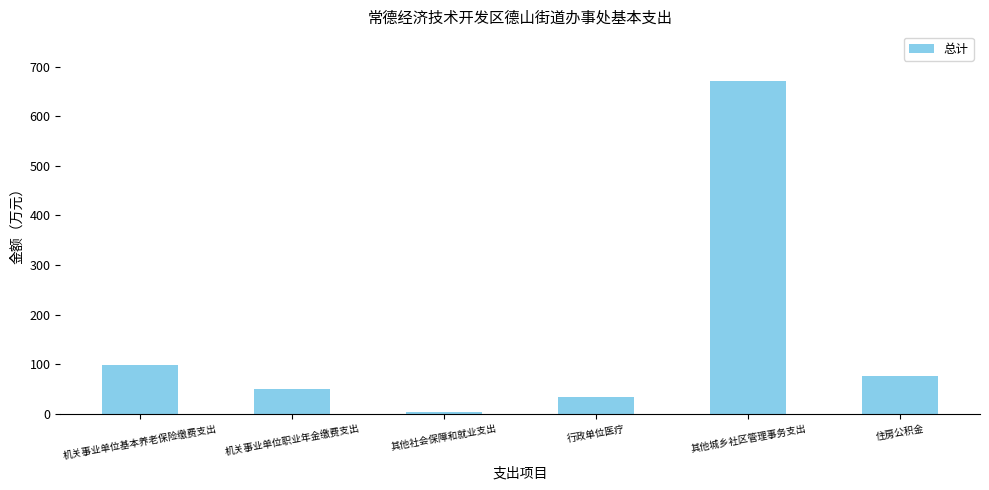

What is the label of the 6th bar from the left?

住房公积金